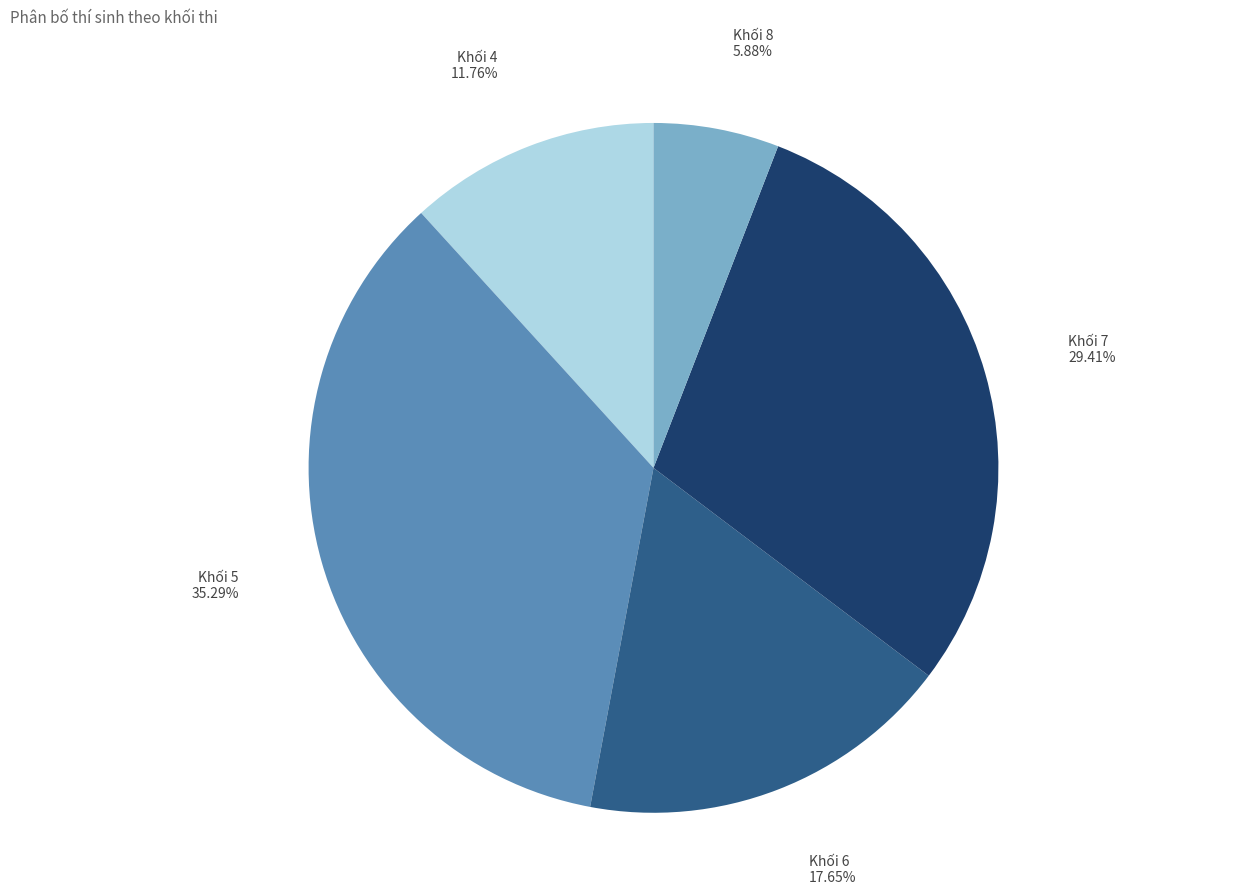

The Khối 6 slice represents 18% of the pie. True or false?

True